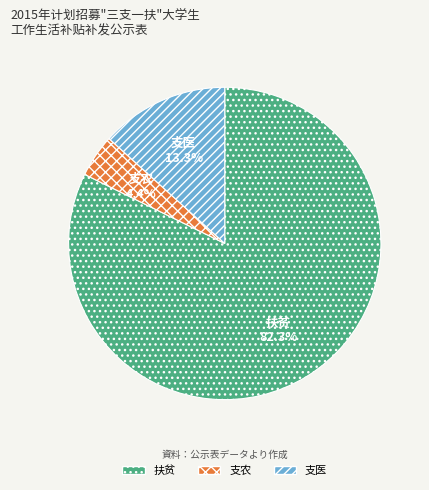

What is the largest slice in the pie chart?

扶贫